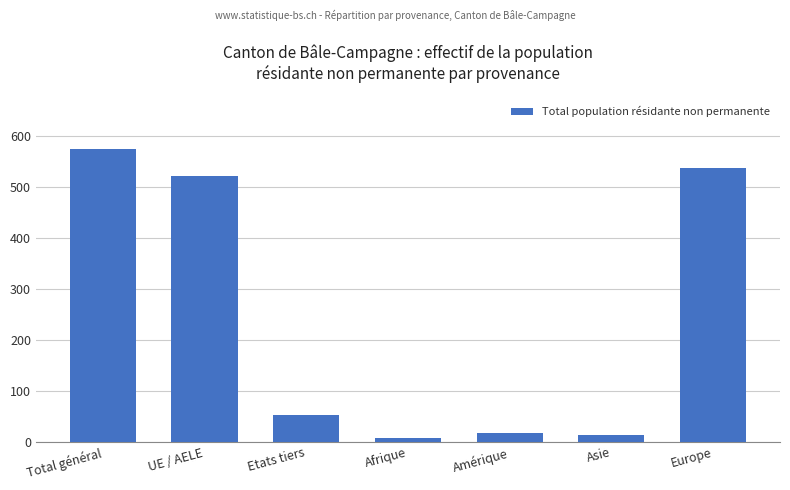

What is the average value?

246